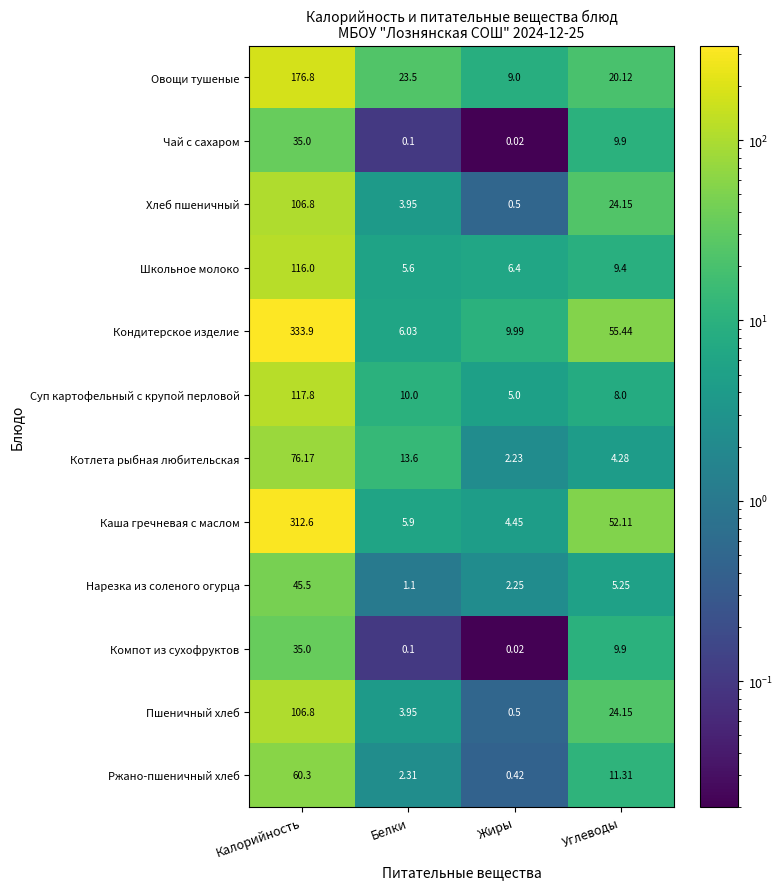

Where is Каша гречневая с маслом nearest to the value 158?

Углеводы